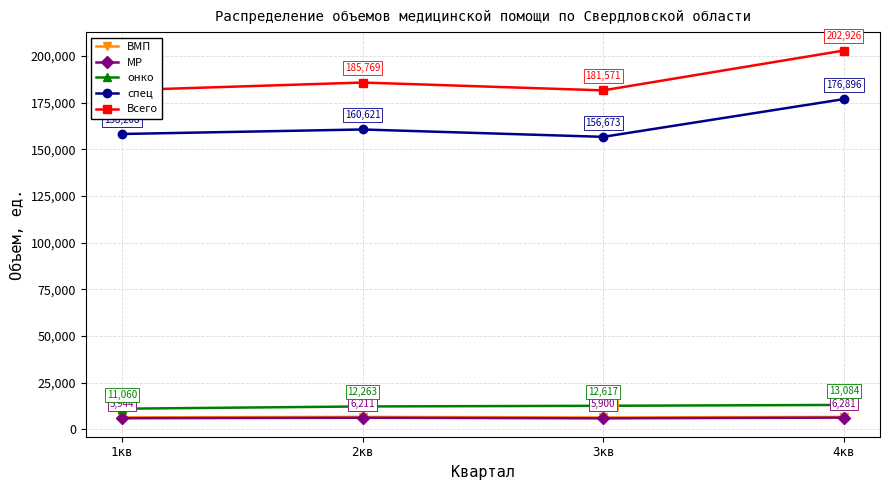

At which category is the sum across all series the highest?

4кв